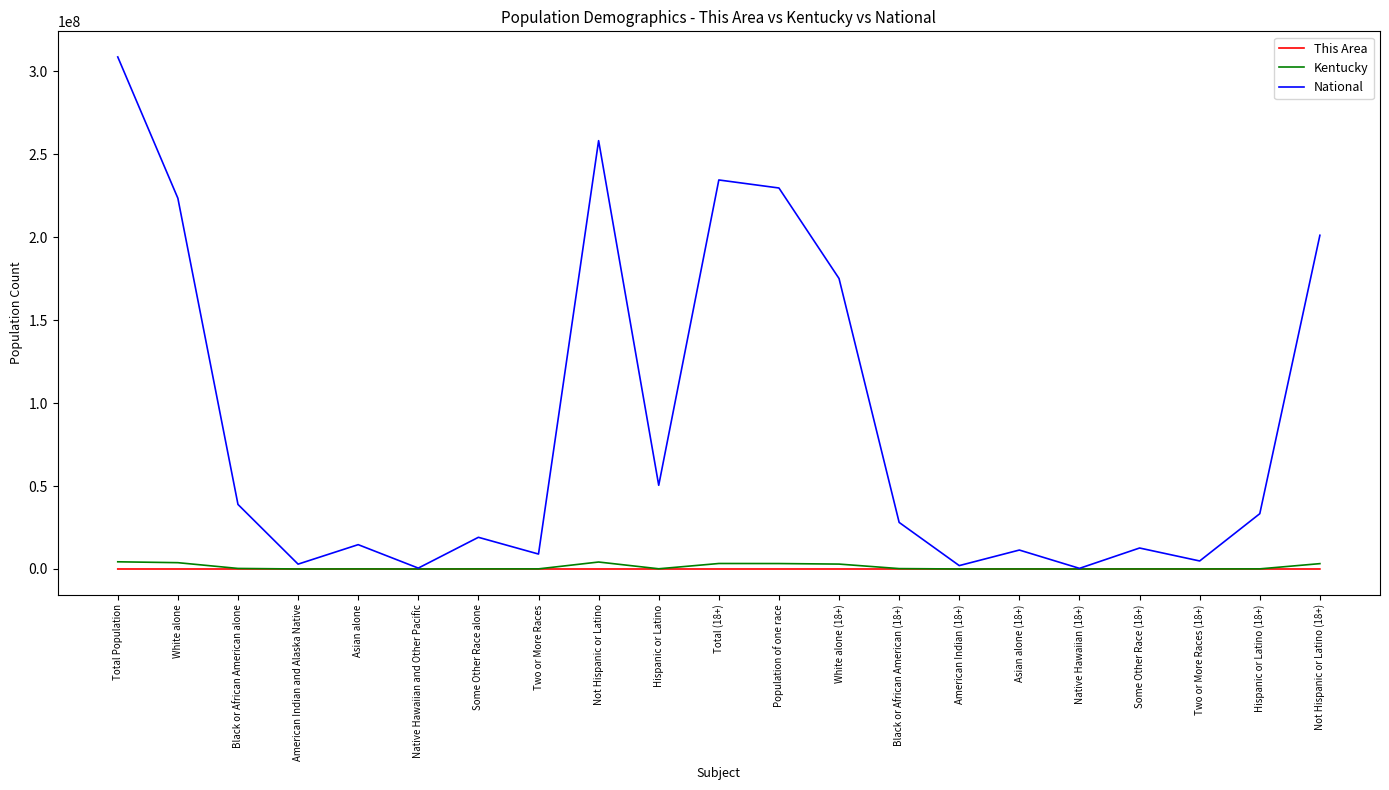

The value of National at Some Other Race alone is 19107368. True or false?

True